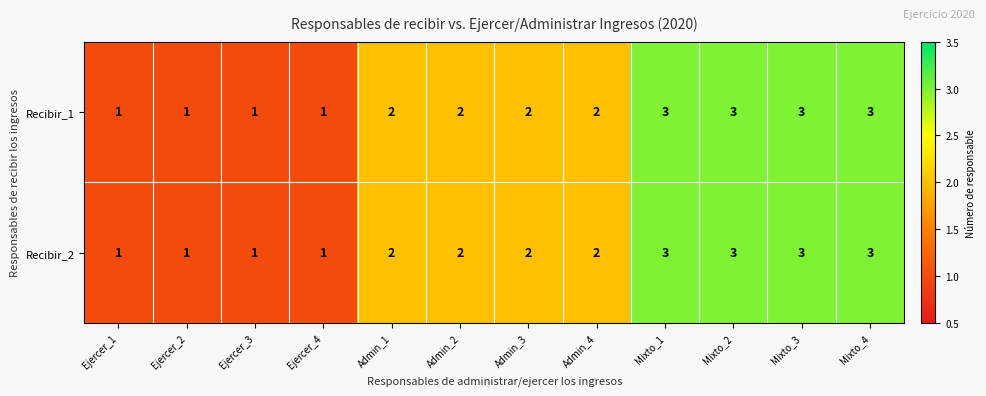

How many Recibir_2 values are between 1 and 3?

12